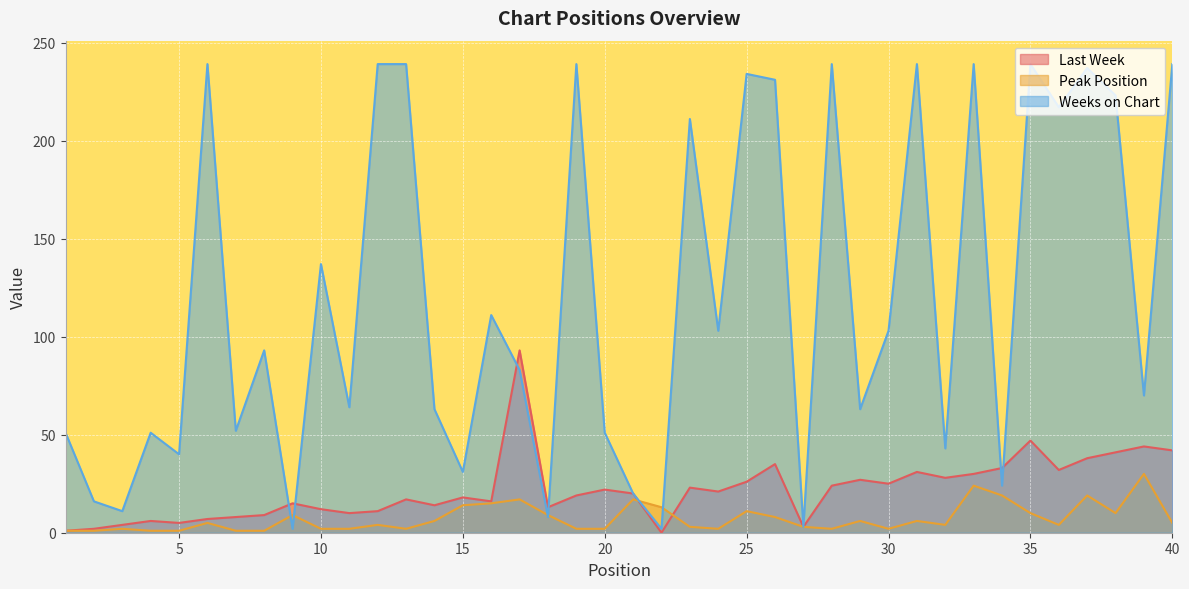

Which series has the widest spread of values?

Weeks on Chart